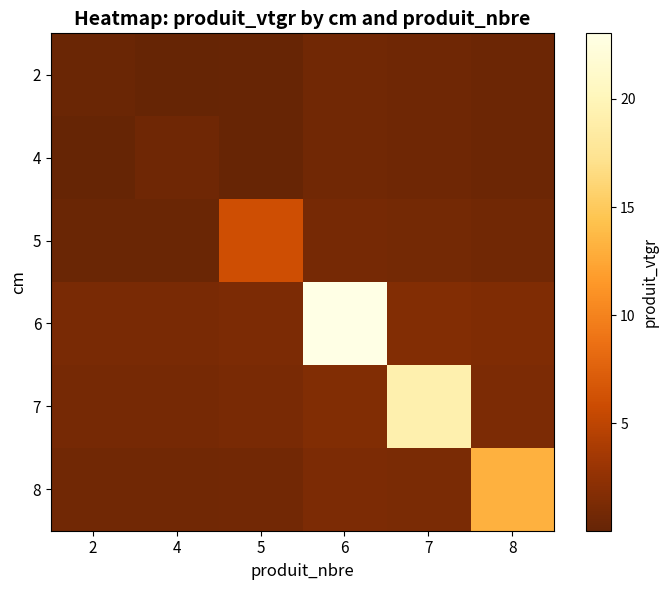

What is the total value across all series at 2?

3.5